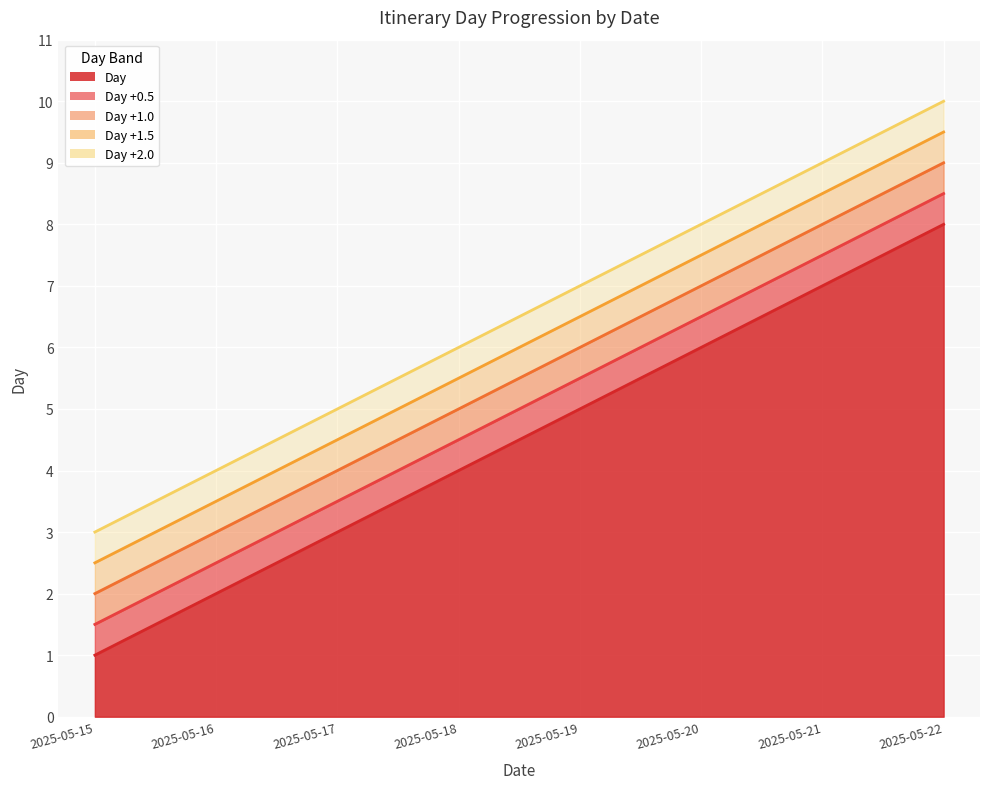

Does the chart display data point markers on the line(s)?

No